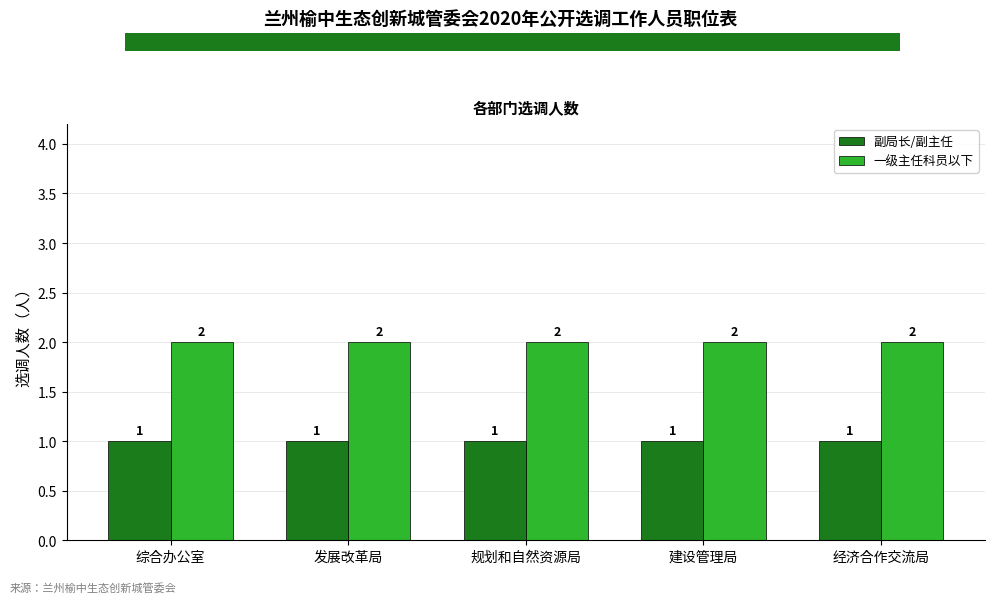

What is the total value across all series at 综合办公室?

3